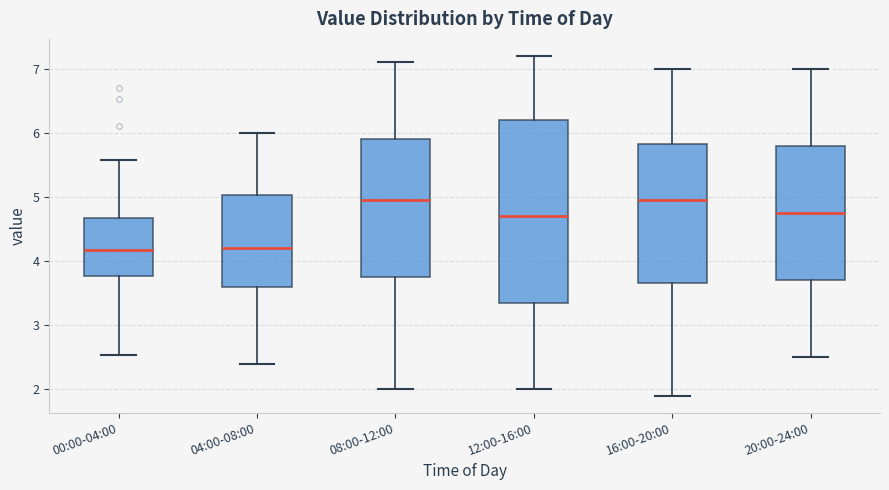

Which box is the tallest, from its lower edge to its upper edge?

12:00-16:00